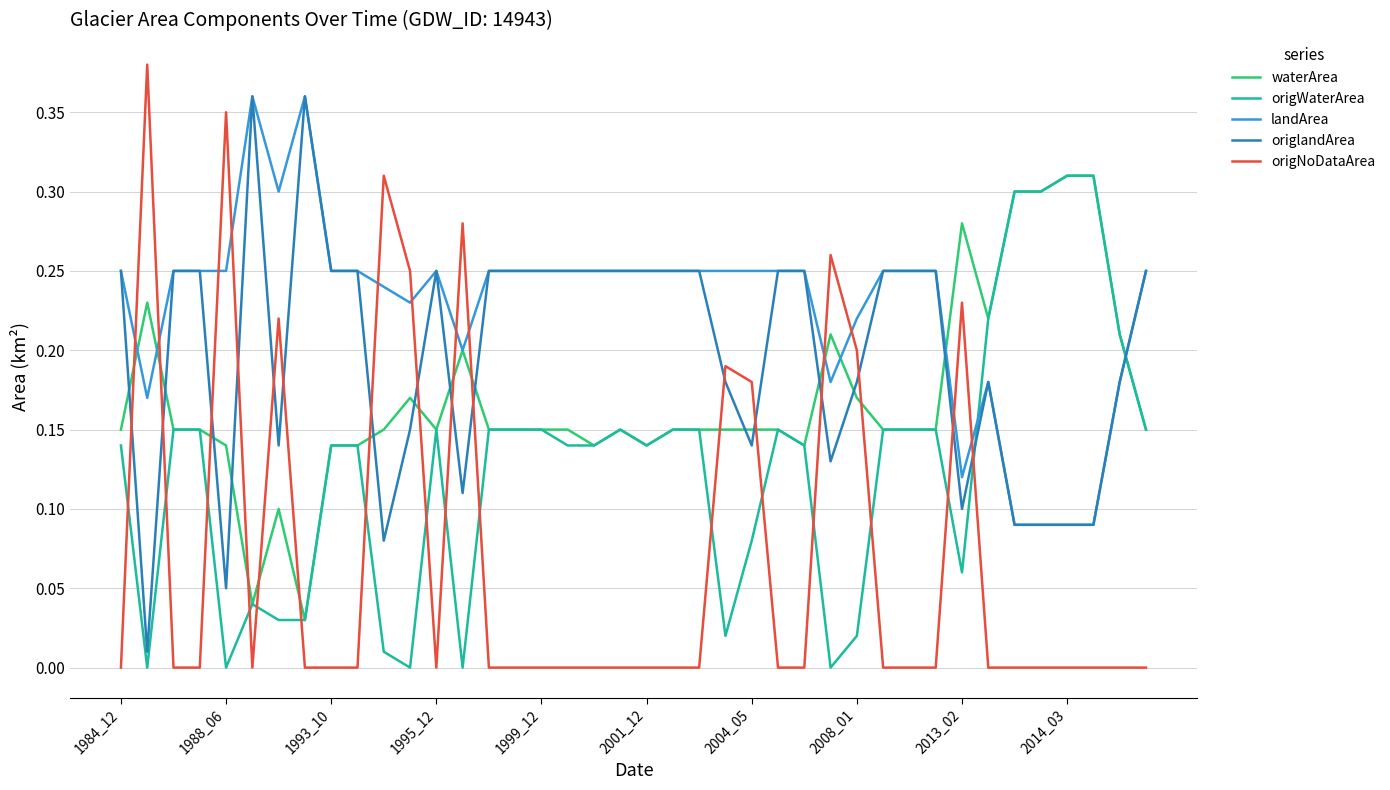

Which series has the widest spread of values?

origNoDataArea